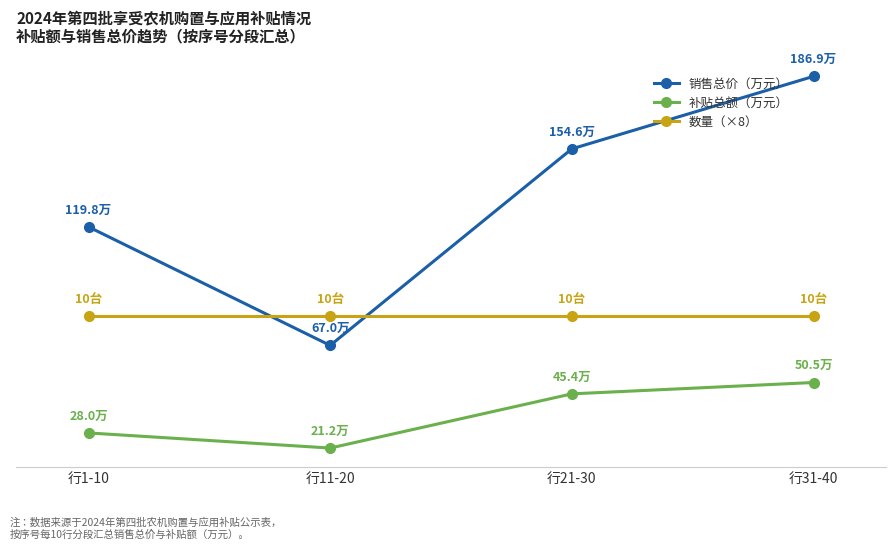

What is the total value across all series at 行21-30?

280.0